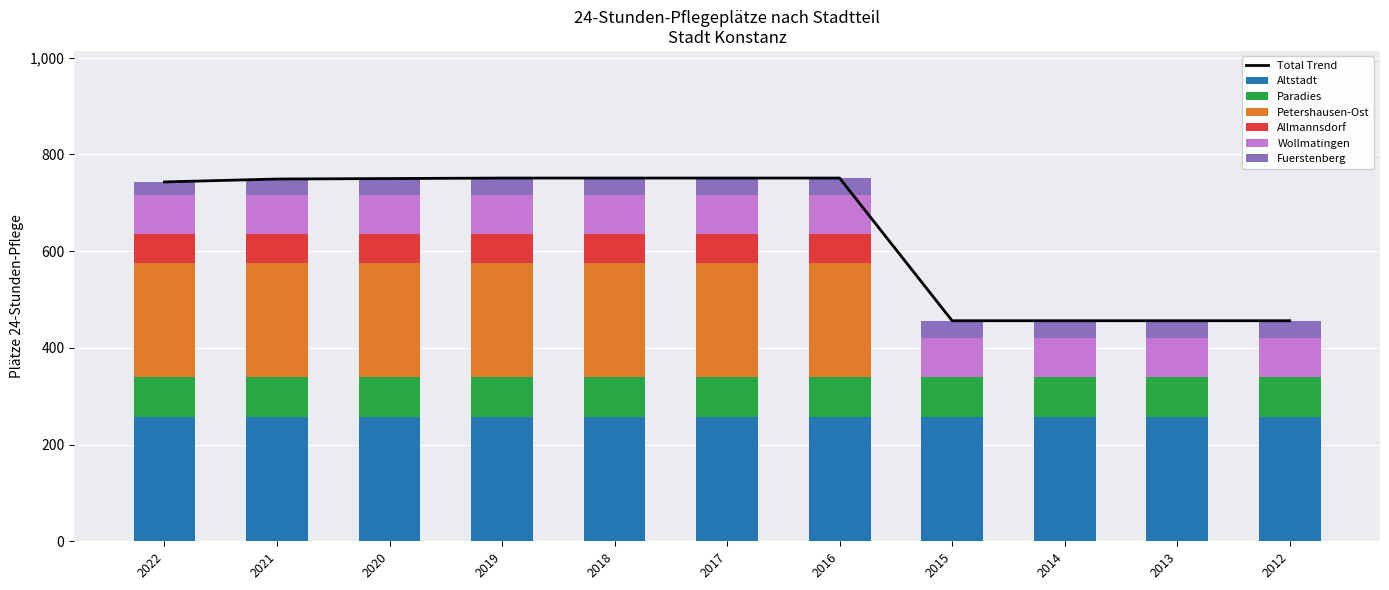

What is the difference between the Petershausen-Ost values at 2018 and 2015?

235